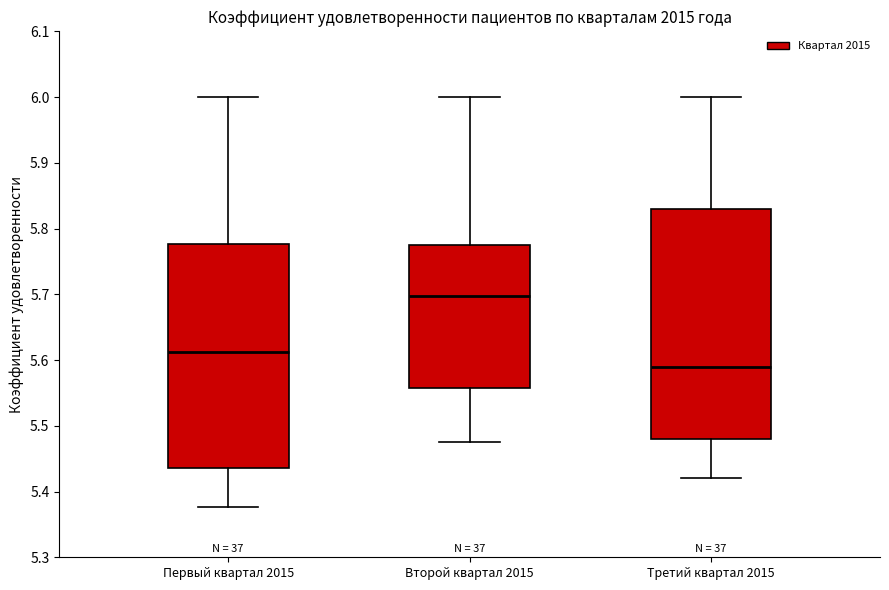

Reading left to right, read every box against the y-axis: the position of its median line, the range the box covers, and the ends of its whiskers. The values are not printed on the chart, so give them approximately, as read against the axis.

Первый квартал 2015: median 5.61, box 5.44 to 5.78, whiskers 5.38 to 6.00
Второй квартал 2015: median 5.70, box 5.56 to 5.78, whiskers 5.48 to 6.00
Третий квартал 2015: median 5.59, box 5.48 to 5.83, whiskers 5.42 to 6.00